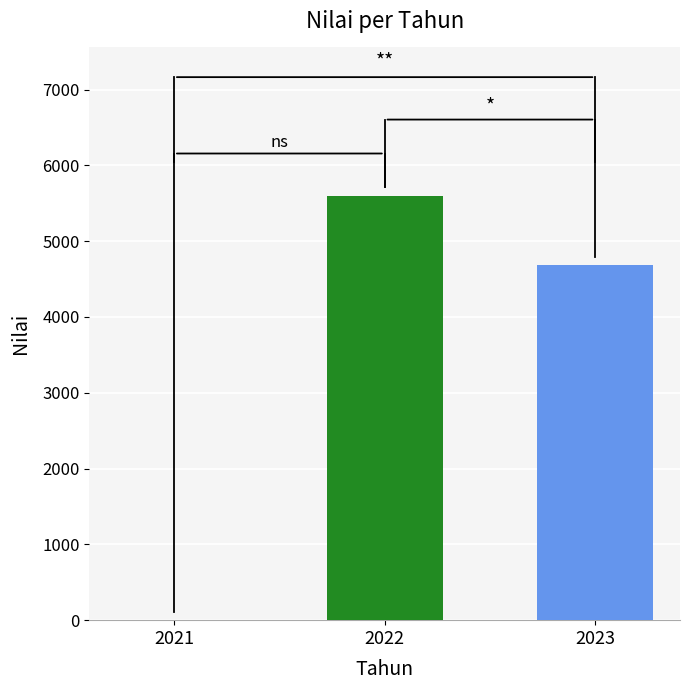

Reading left to right, transcribe all the data shown in this chart.

0.0	5597.0	4680.5